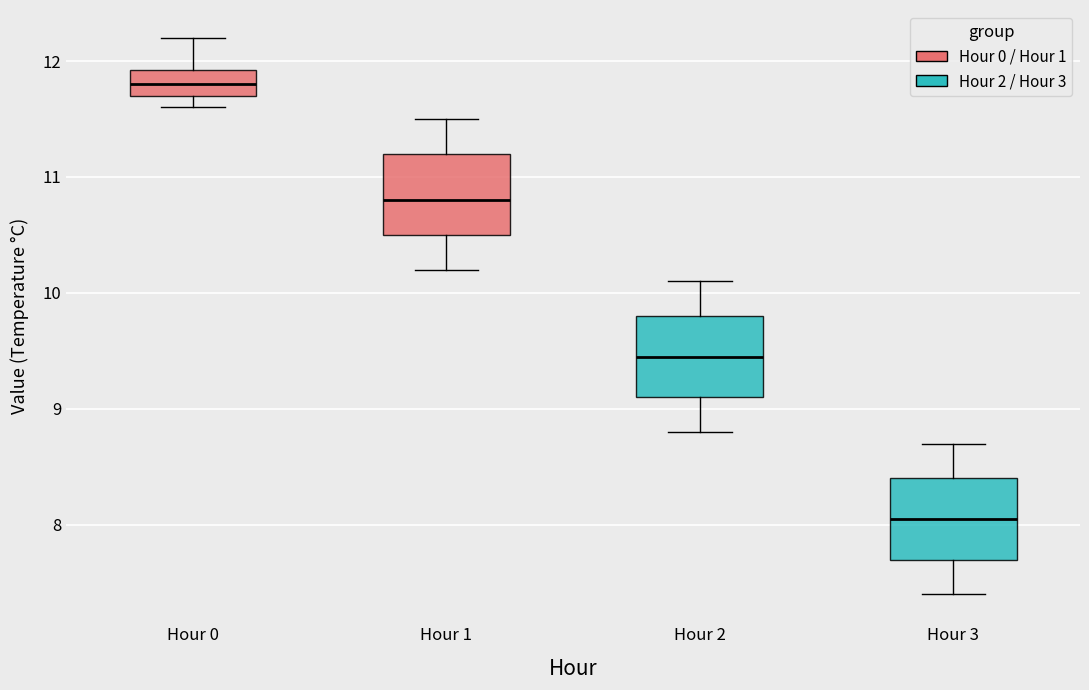

Which box's median line is the lowest?

Hour 3